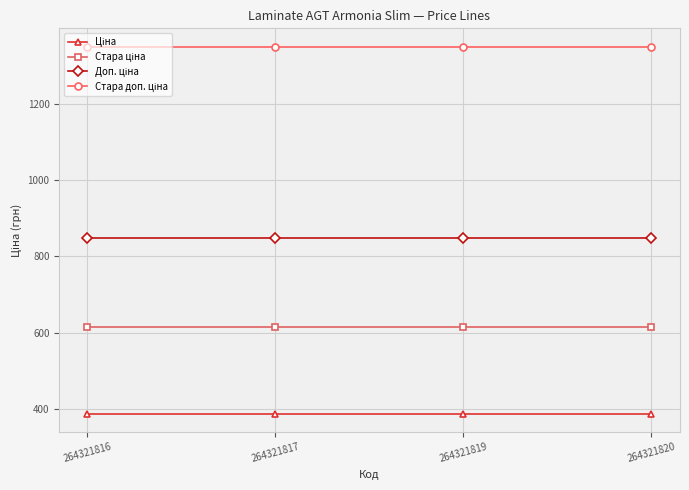

What is the smallest value displayed?

386.9